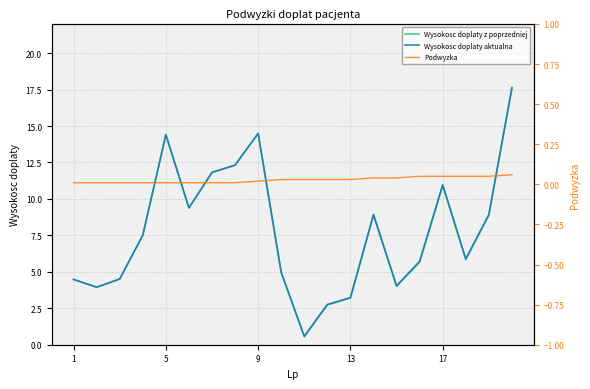

What are all the series names shown in the legend?

Wysokosc doplaty z poprzedniej, Wysokosc doplaty aktualna, Podwyzka